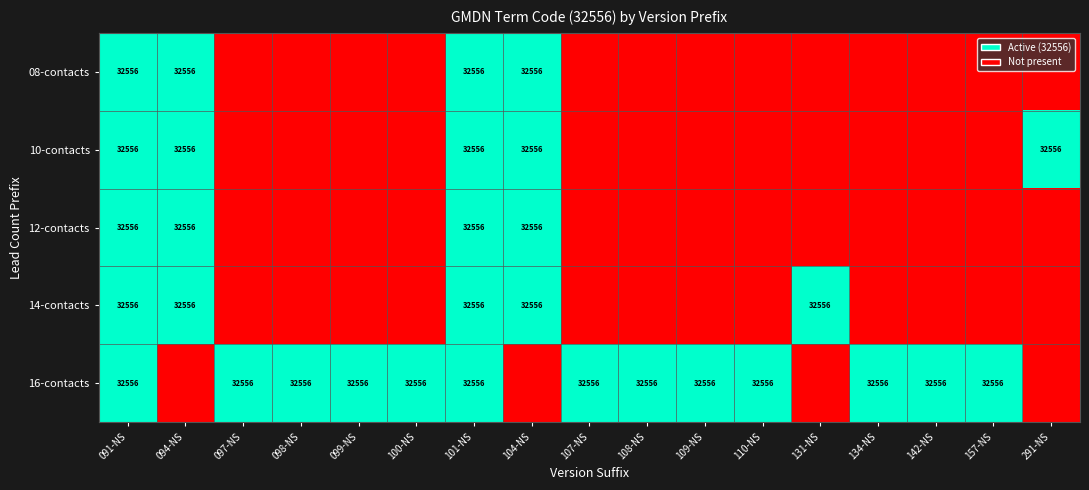

Is it true that 12-contacts equals 19805 at 091-NS?

False